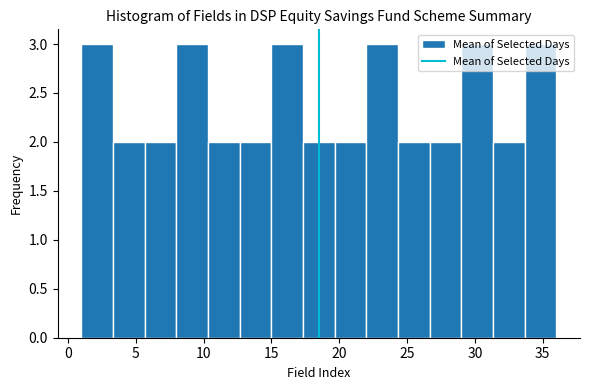

Reading left to right, list every bar in this chart as the range it spans on the x-axis followed by its height. Neither the bar edges nor the heights are printed on the chart, so give them approximately, as read against the axes.

1.0 to 3.5: 3
3.5 to 5.5: 2
5.5 to 8.0: 2
8.0 to 10.5: 3
10.5 to 12.5: 2
12.5 to 15.0: 2
15.0 to 17.5: 3
17.5 to 19.5: 2
19.5 to 22.0: 2
22.0 to 24.5: 3
24.5 to 26.5: 2
26.5 to 29.0: 2
29.0 to 31.5: 3
31.5 to 33.5: 2
33.5 to 36.0: 3